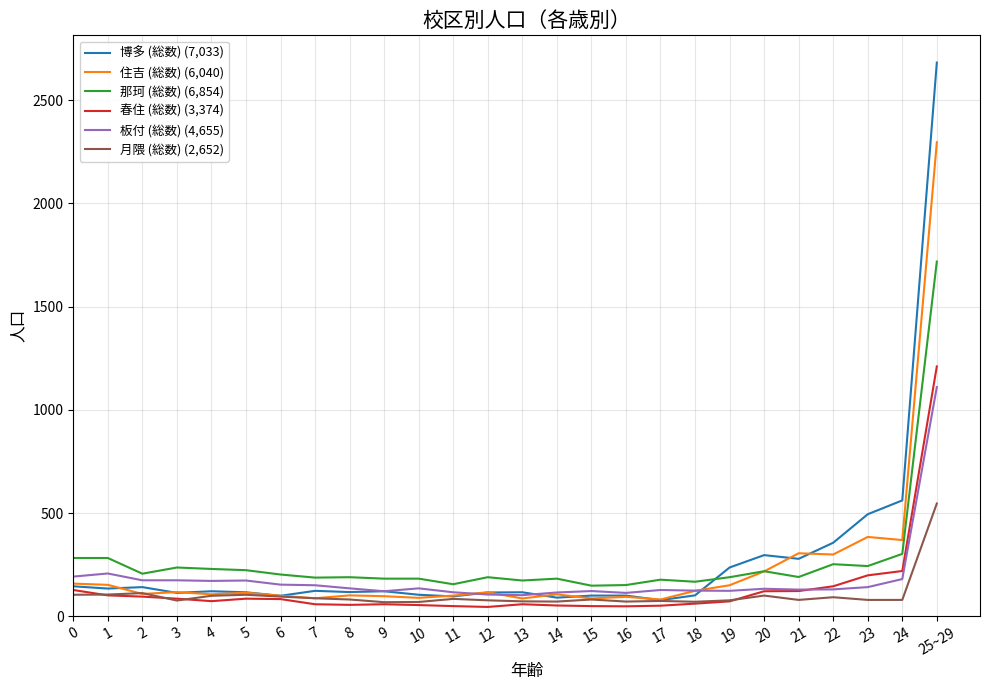

What is the greatest value displayed?

2682